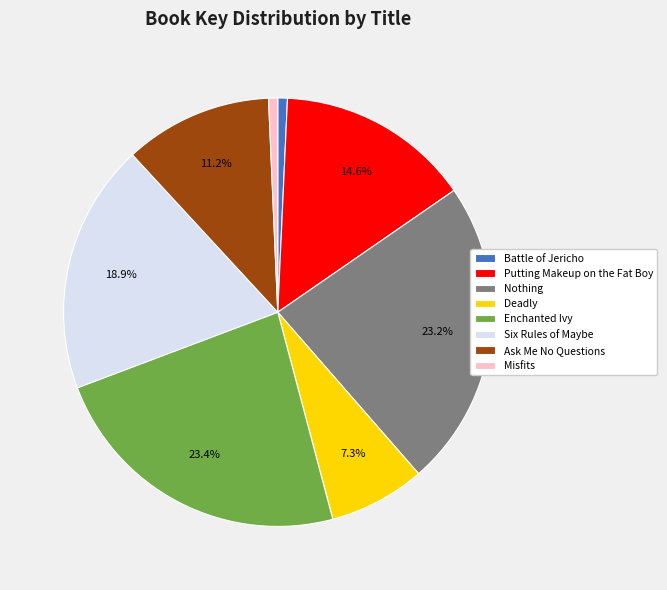

To the nearest percent, what is the combined percentage of Six Rules of Maybe and Enchanted Ivy?

42%